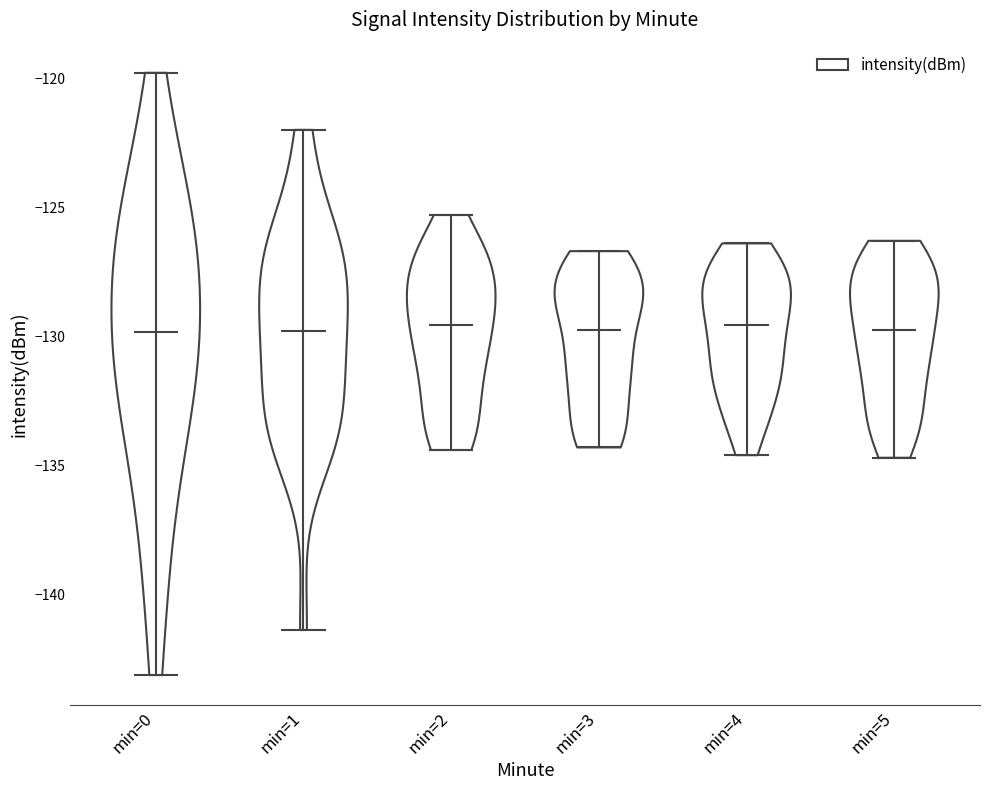

Where does the median line of the violin for min=0 sit on the y-axis? The values are not printed on the chart, so give them approximately, as read against the axis.

-130.0